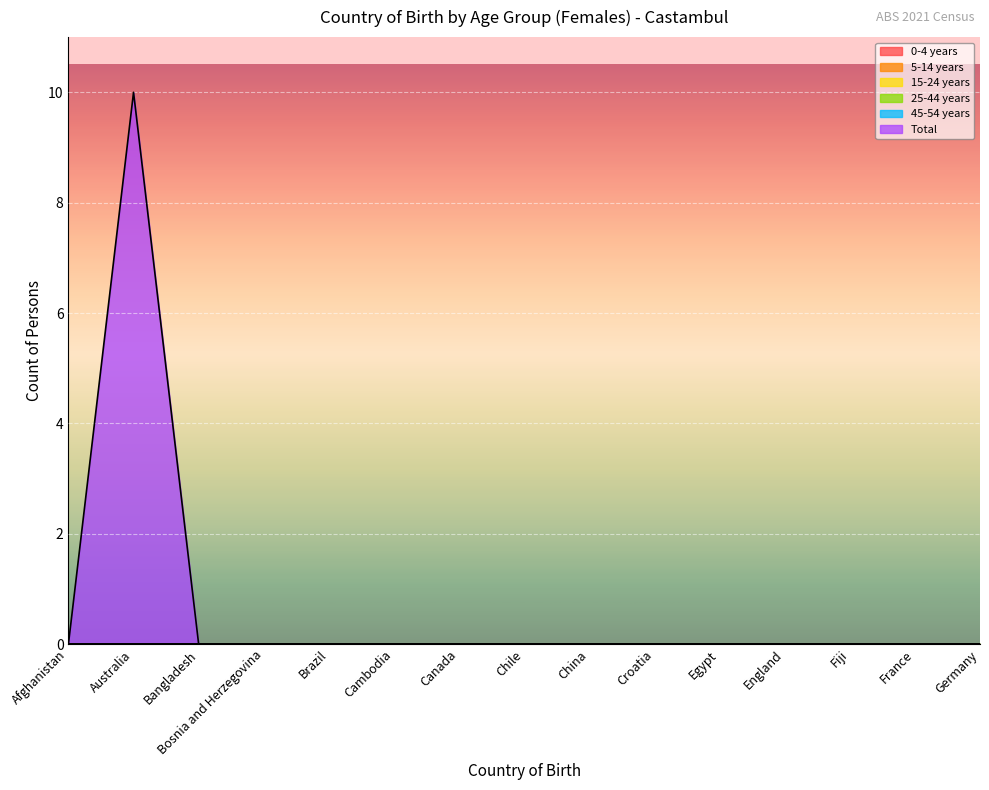

Does the chart display data point markers on the line(s)?

No